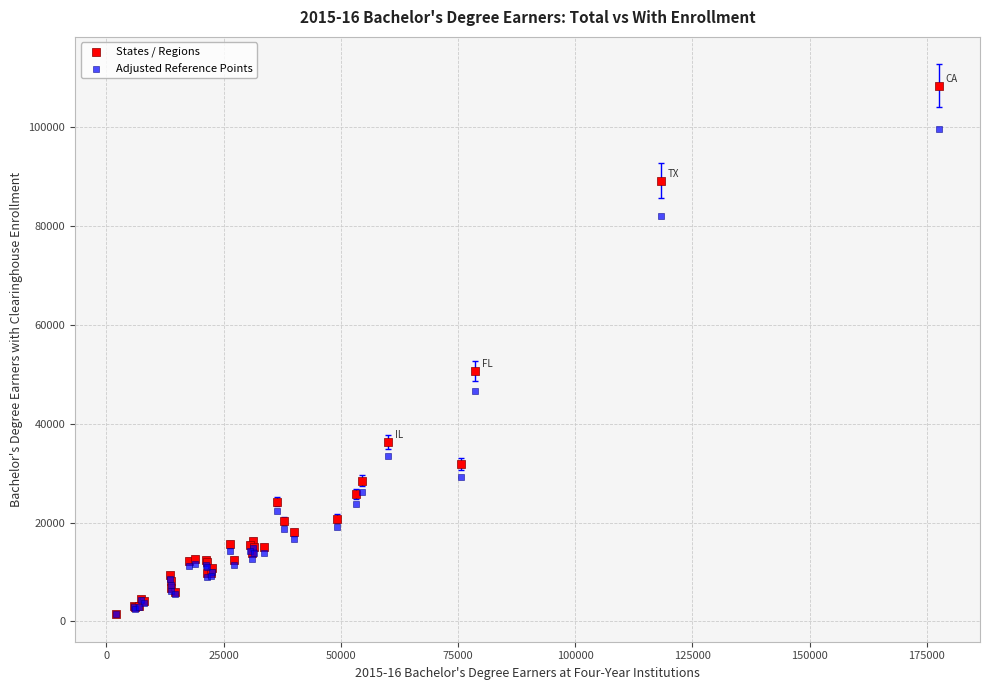

Which series has the largest Y range (max minus min)?

States / Regions